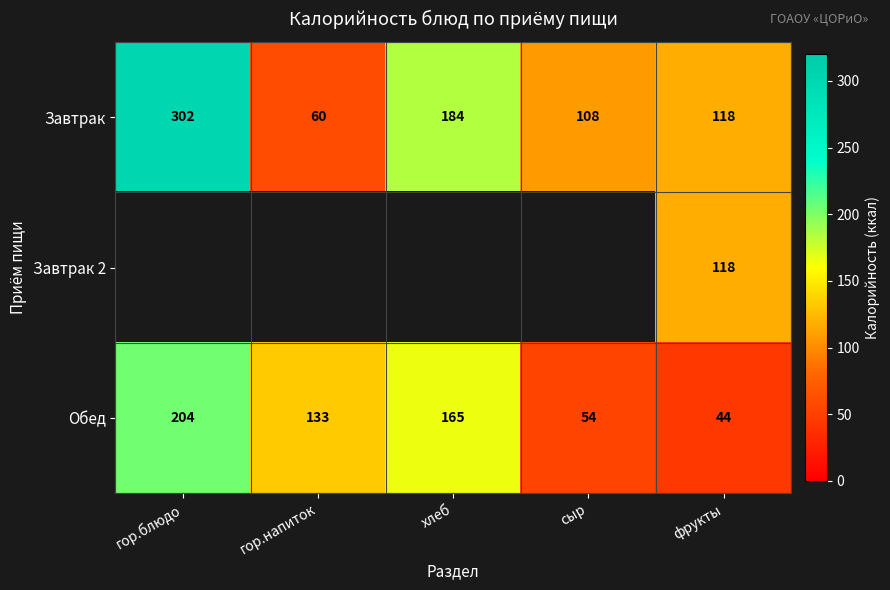

What is the difference between the highest and lowest values at фрукты?

74.0